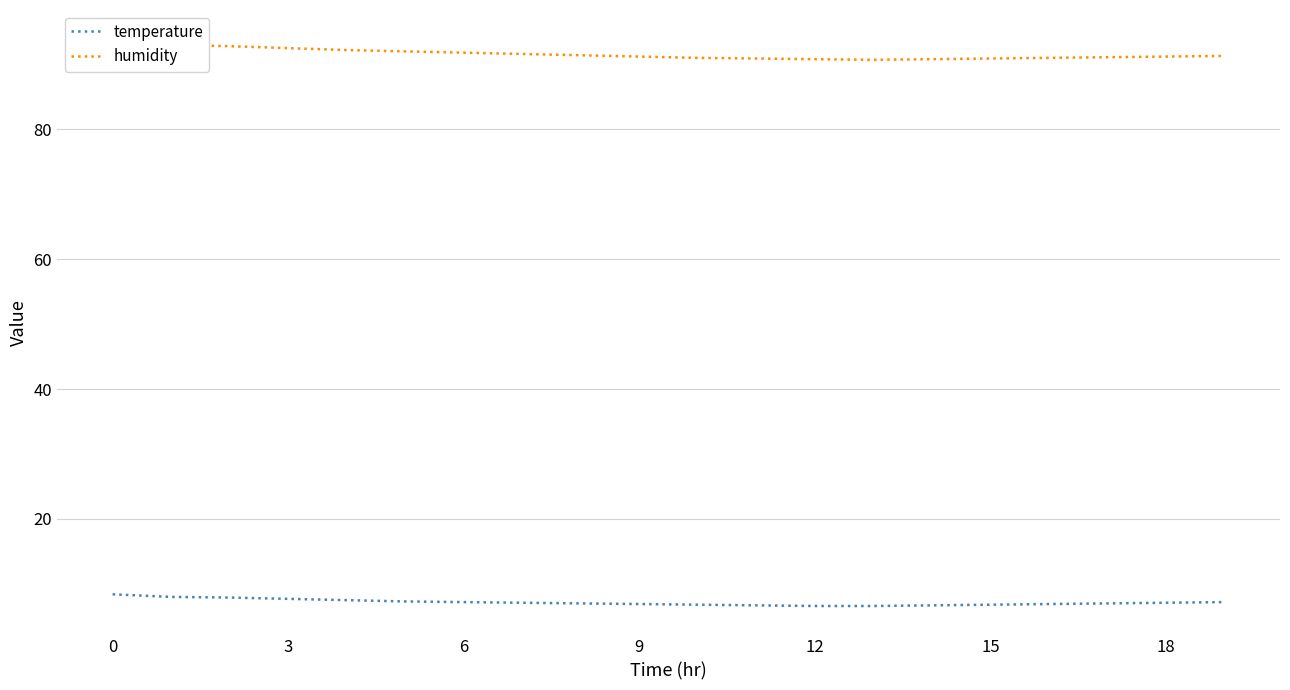

What is the label of the 2nd point from the right?

18